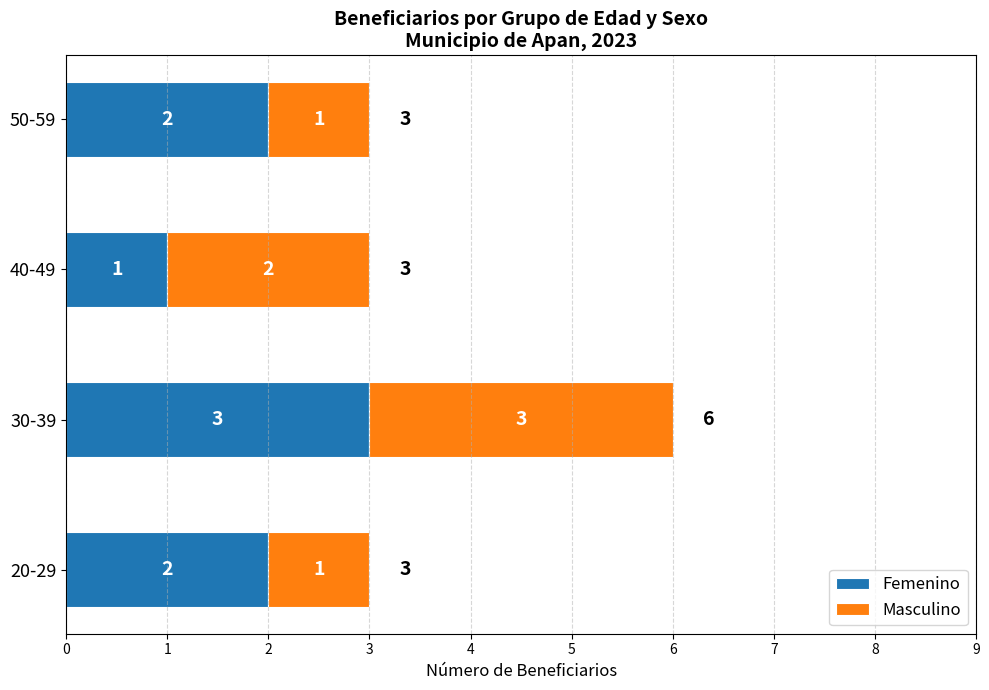

At which category is the sum across all series the highest?

30-39